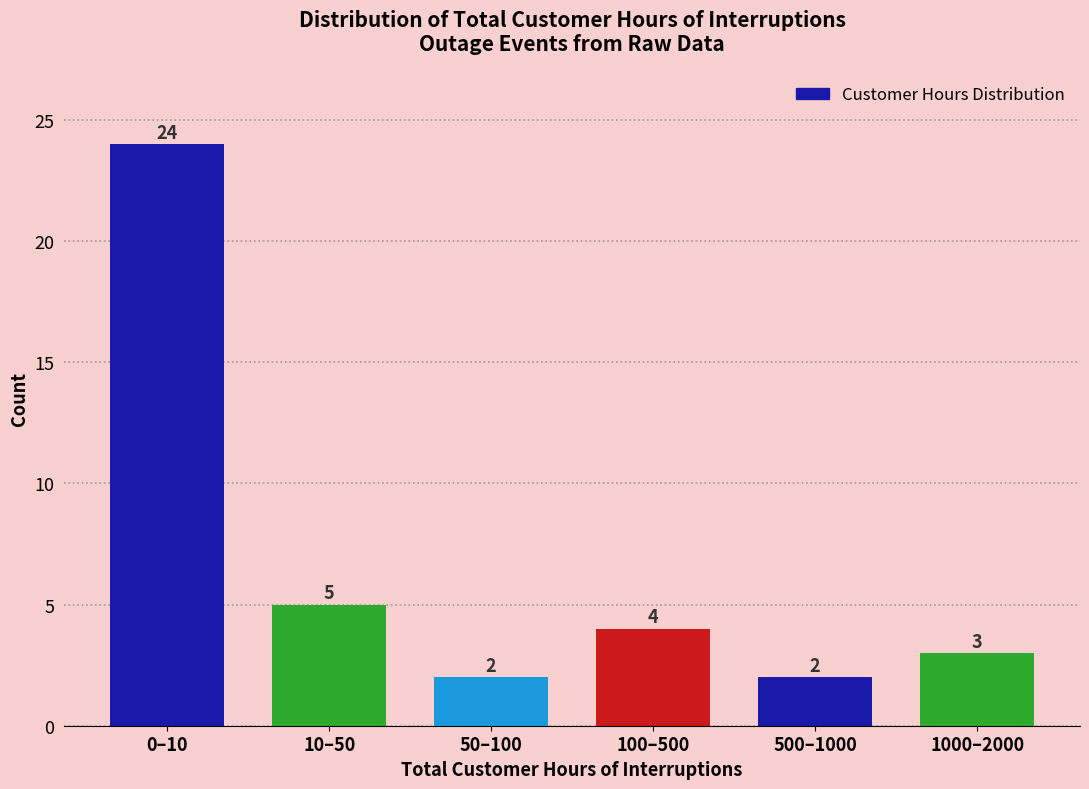

Reading left to right, transcribe all the data shown in this chart.

0–10=24	10–50=5	50–100=2	100–500=4	500–1000=2	1000–2000=3